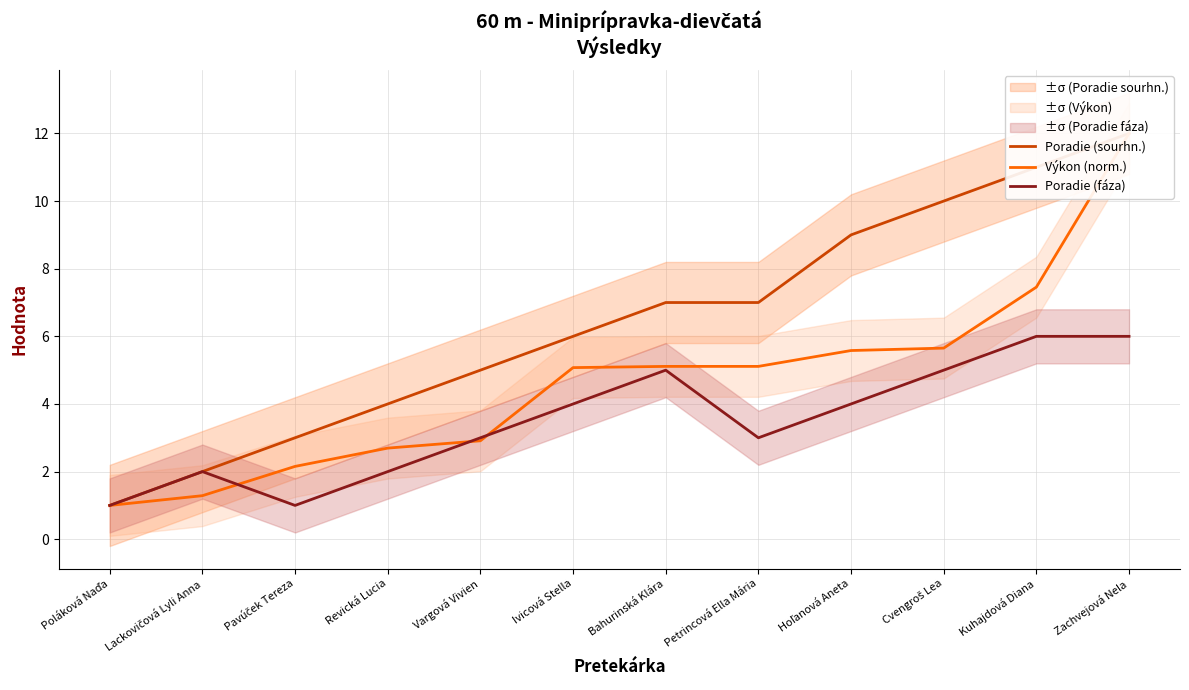

What is the label of the 1st point from the right?

Zachvejová Nela